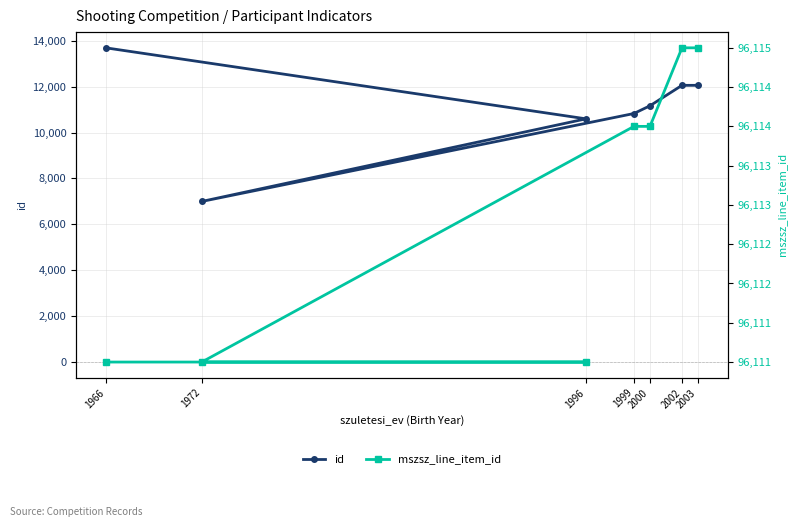

At how many categories does at least one series exceed 41150?

7